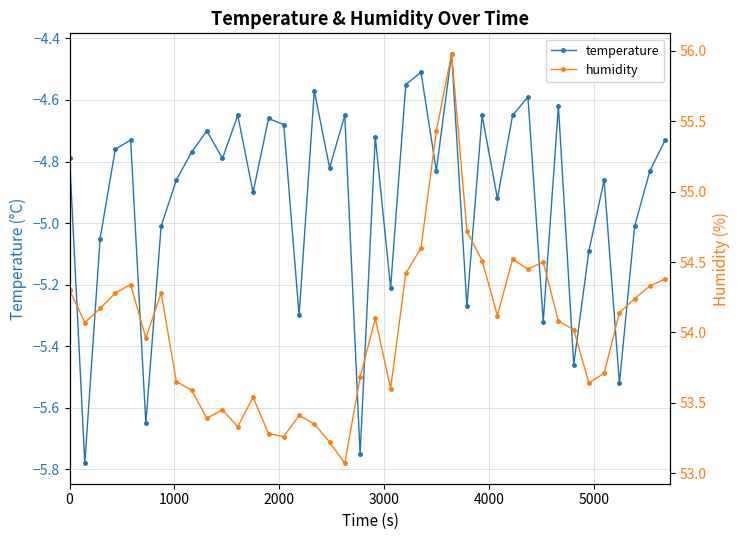

In temperature, how many points are lower than both neighbors (excluding endpoints)?

14